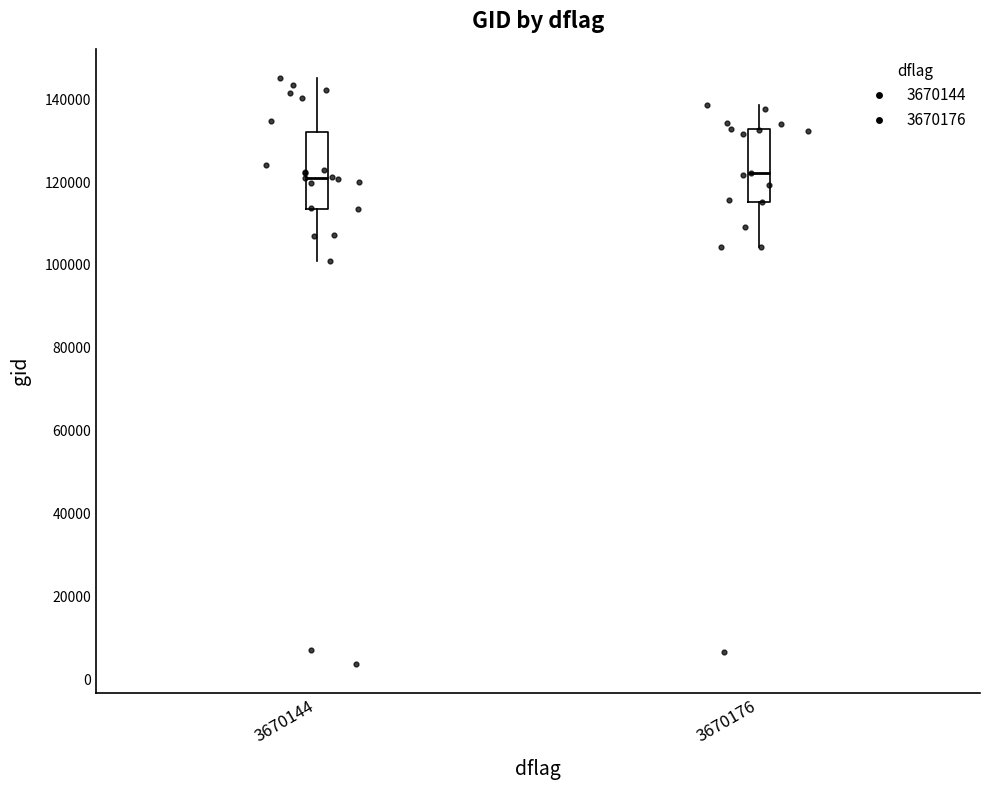

Reading left to right, transcribe this box plot: for each box, give where its median line is, the range the box spans, and where its two whiskers end, as read against the y-axis. The values are not printed on the chart, so give them approximately, as read against the axis.

3670144: median 122000, box 114000 to 132000, whiskers 102000 to 146000
3670176: median 122000, box 116000 to 132000, whiskers 104000 to 138000